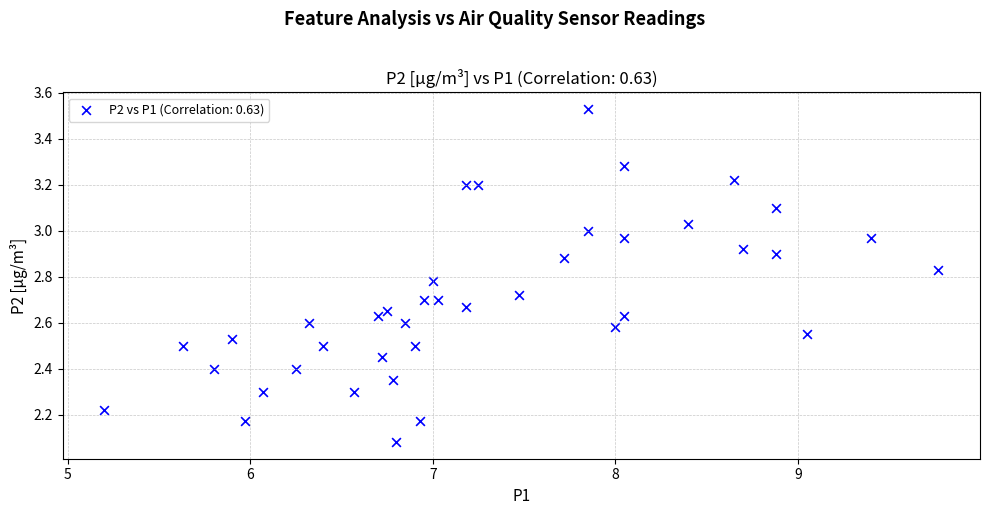

What is the range of X values (max minus min)?

4.6